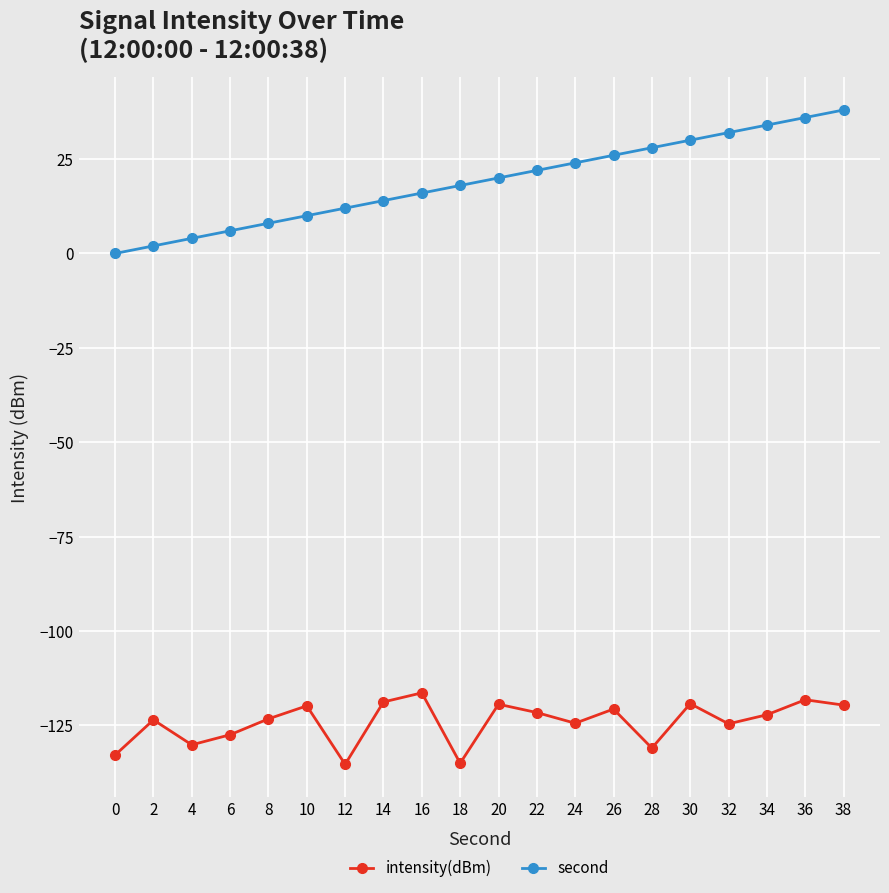

Which series has the largest range (max minus min)?

second